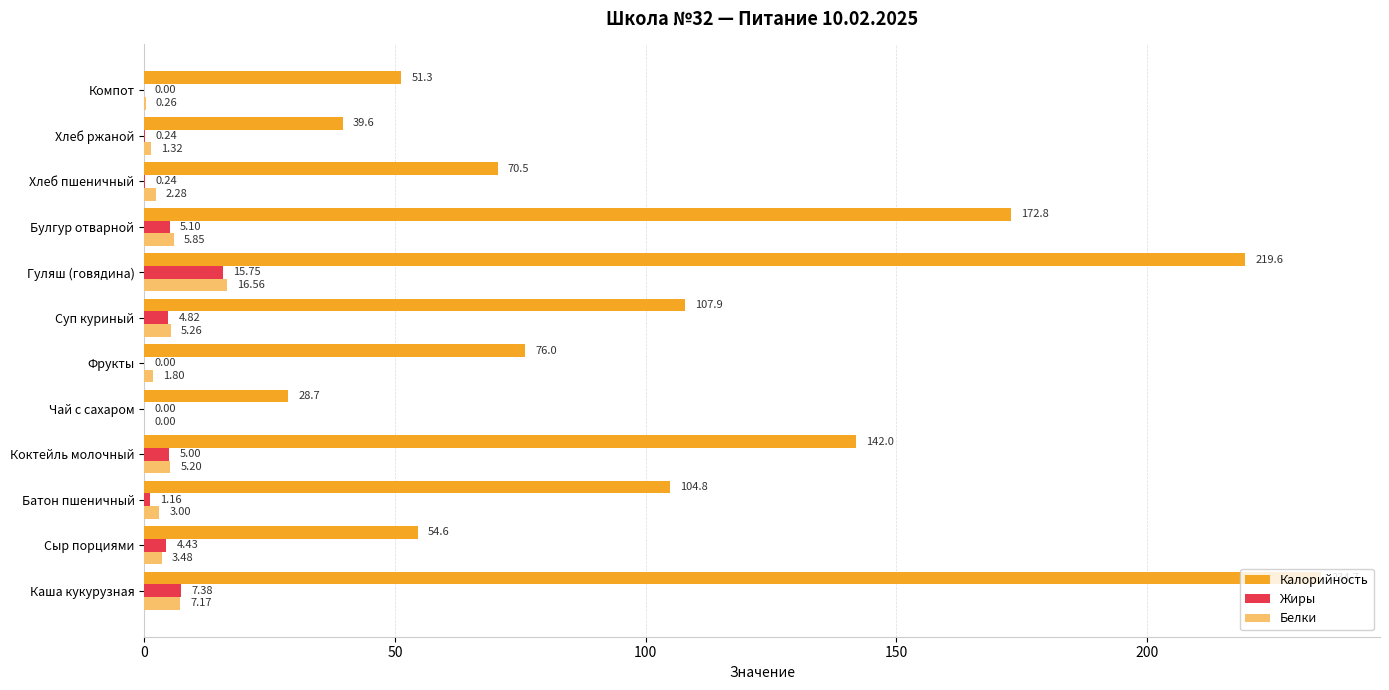

At which label does Жиры reach its peak?

Гуляш (говядина)